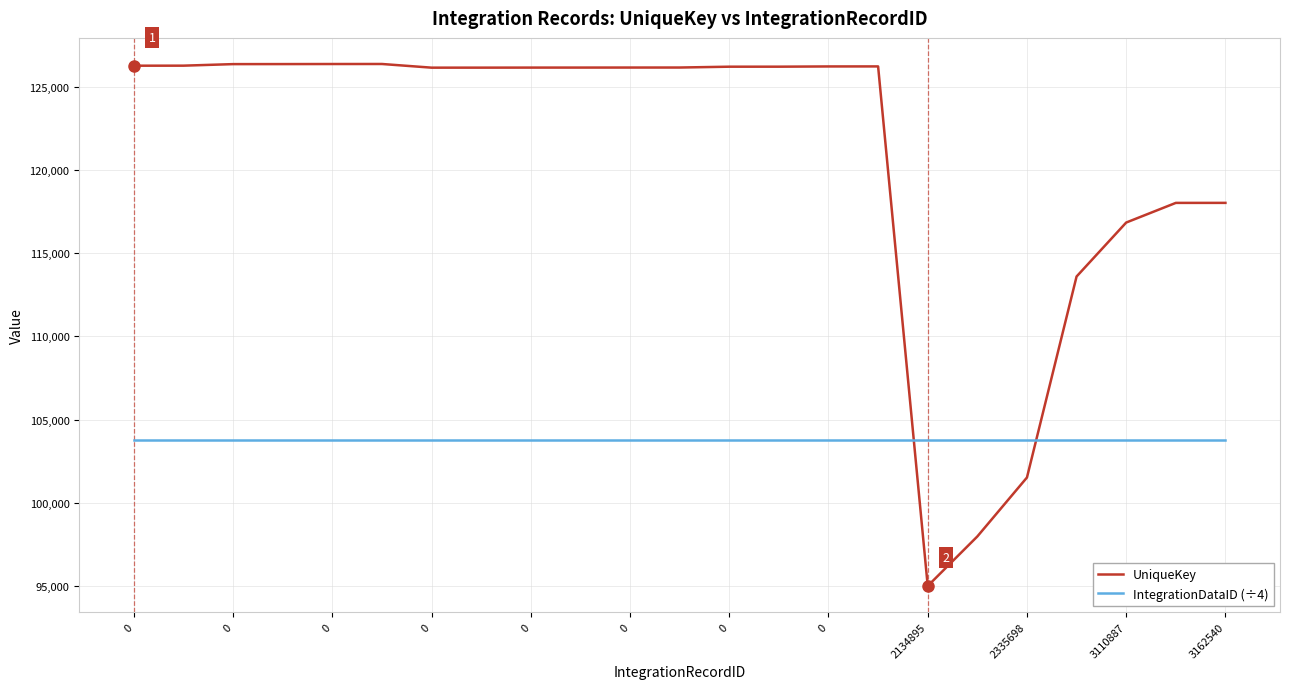

At how many categories does at least one series exceed 113283?

20